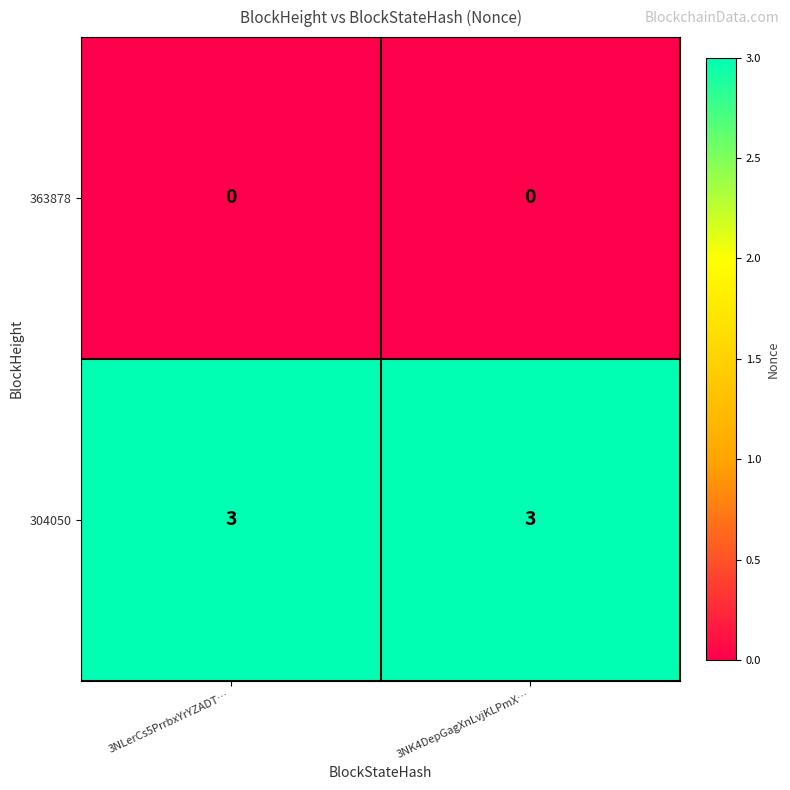

What is the spread (max minus min) of values at 3NK4DepGagXnLvjKLPmX…?

3